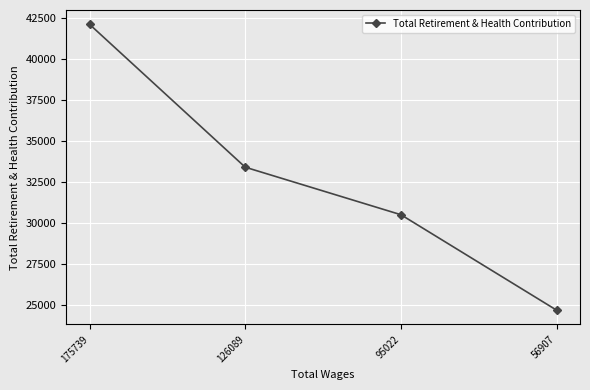

What is the change in value from 126089 to 95022?

-2898